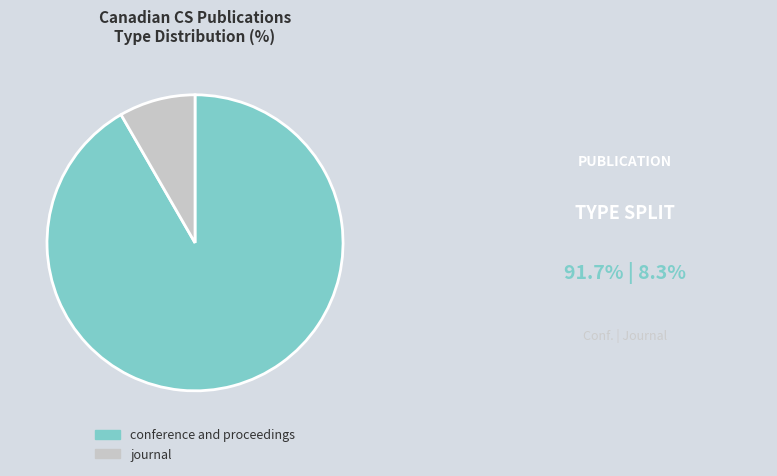

Is there a majority slice in this chart?

Yes